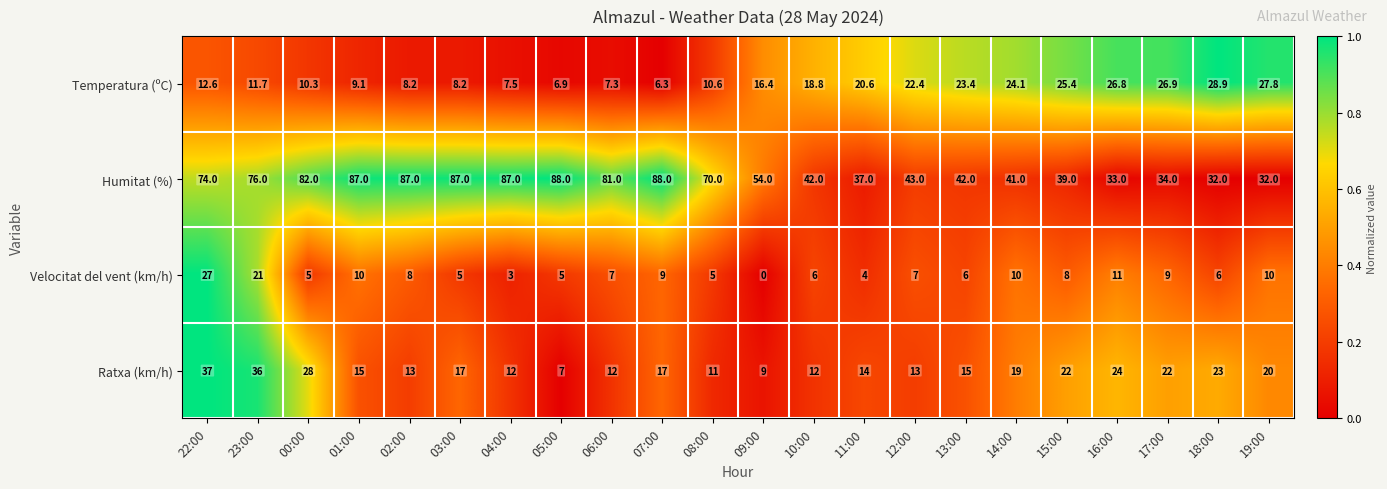

What is the lowest value of the Temperatura (ºC) series?

6.3